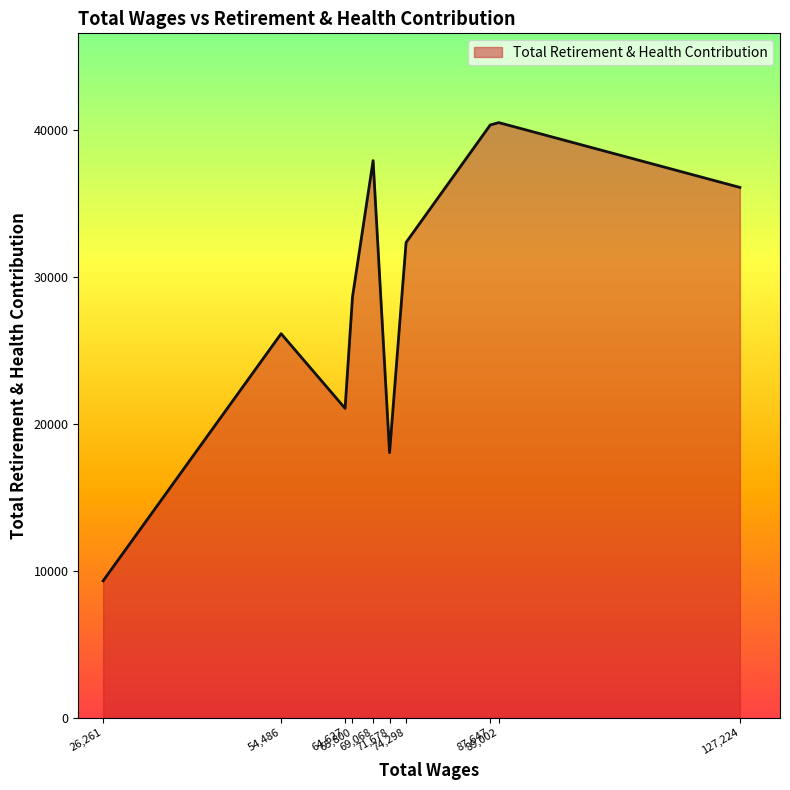

What is the smallest value displayed?

9329